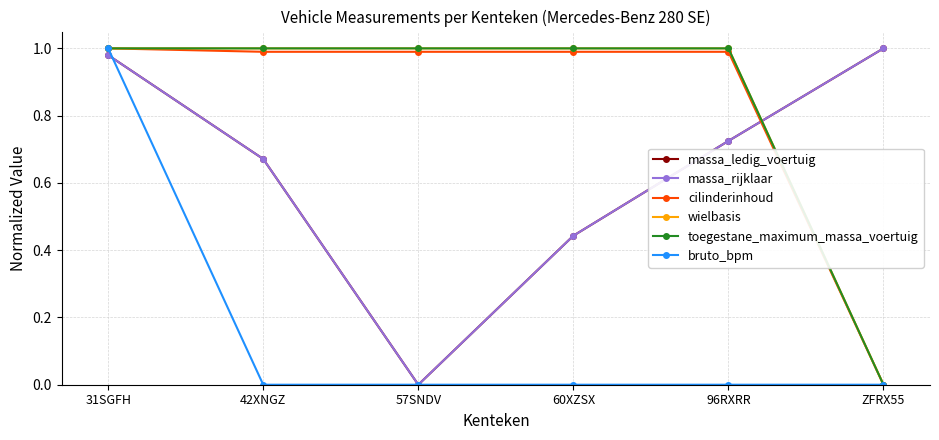

Is this an area chart (filled region under the line)?

No